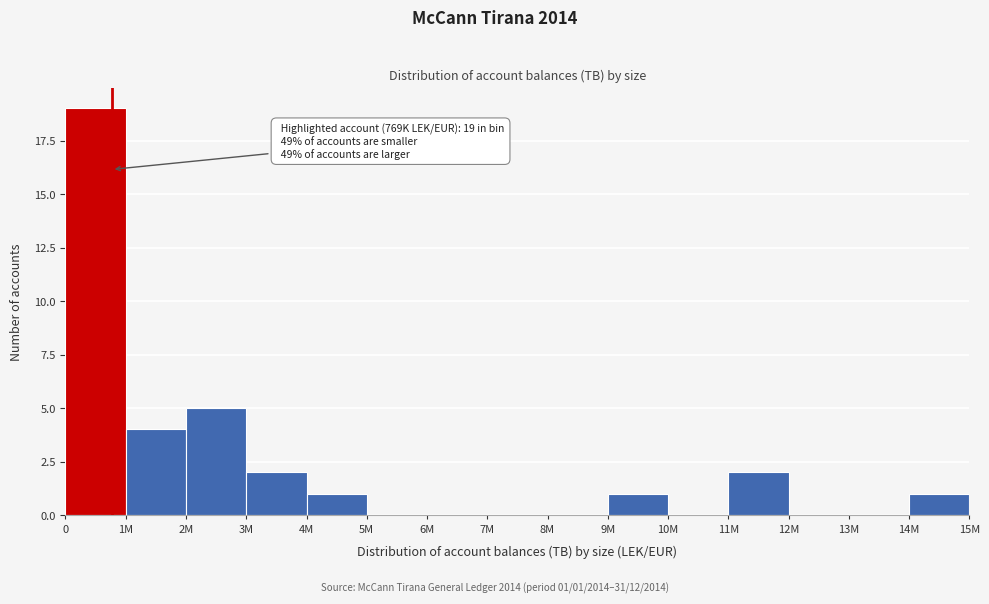

Reading left to right, extract all data points from this chart.

0=19	1M=4	2M=5	3M=2	4M=1	5M=0	6M=0	7M=0	8M=0	9M=1	10M=0	11M=2	12M=0	13M=0	14M=1